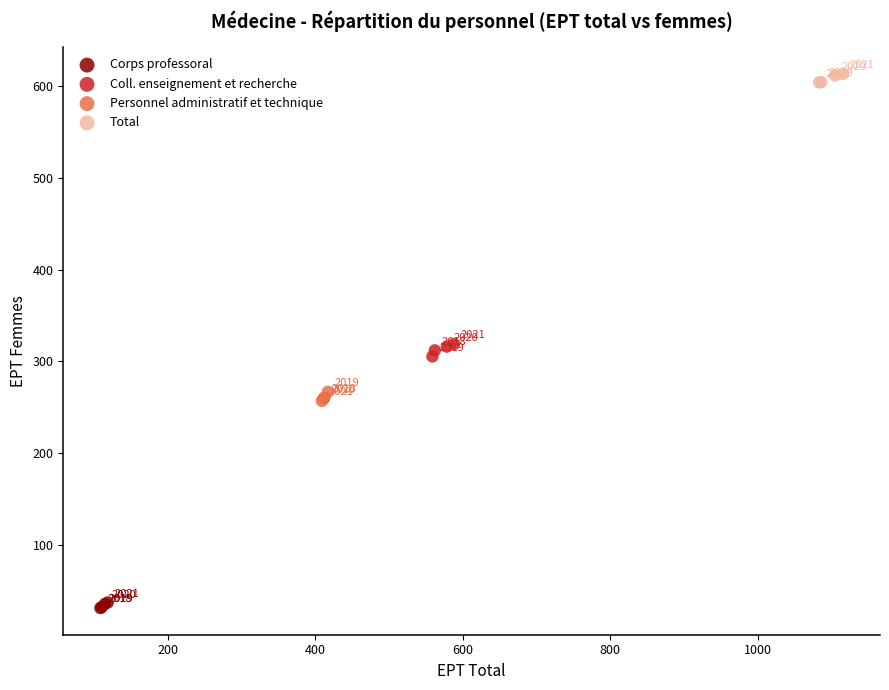

Which series contains the highest Y value?

Total